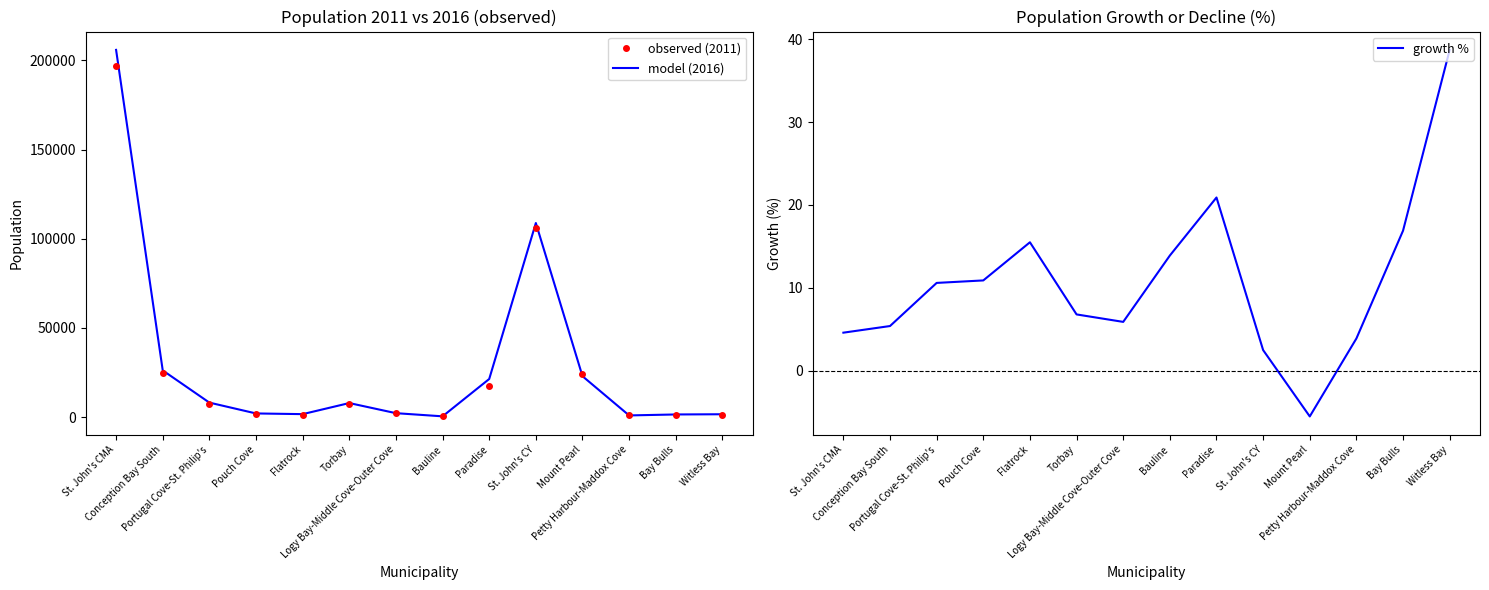

List the labels in order of model (2016) value, smallest first.

Bauline, Petty Harbour-Maddox Cove, Bay Bulls, Witless Bay, Flatrock, Pouch Cove, Logy Bay-Middle Cove-Outer Cove, Torbay, Portugal Cove-St. Philip's, Paradise, Mount Pearl, Conception Bay South, St. John's CY, St. John's CMA